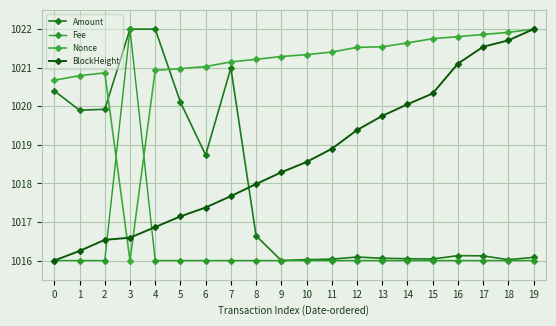

How many distinct data groups are displayed?

4